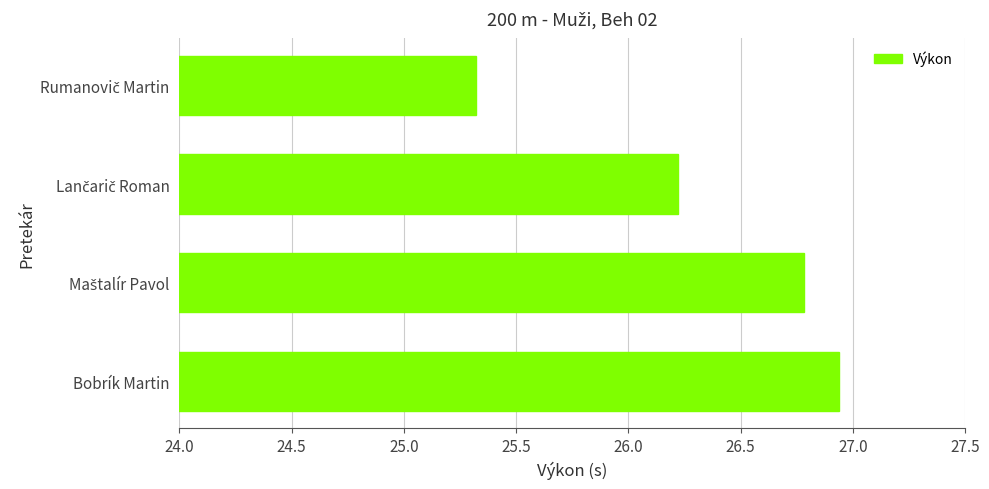

What is the sum of all values?

105.3